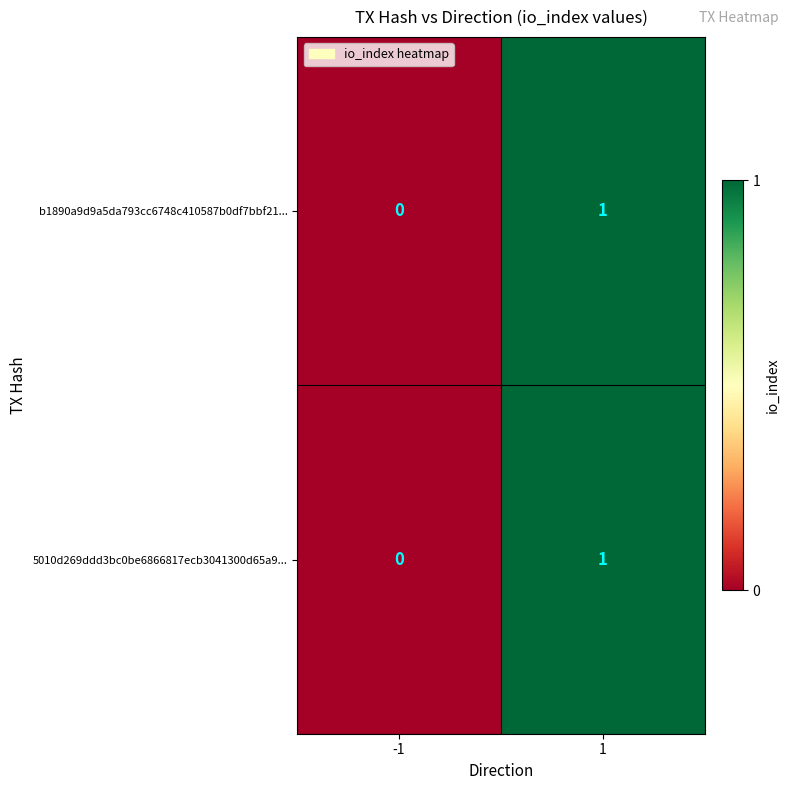

How many categories are shown in the chart?

2